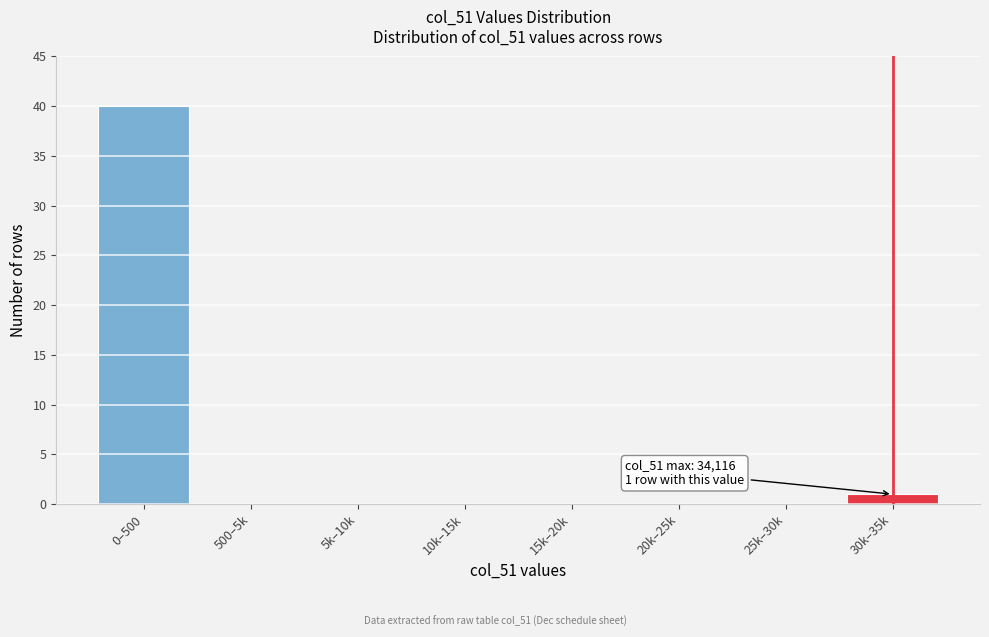

Reading right to left, extract all data points from this chart.

30k–35k=1	25k–30k=0	20k–25k=0	15k–20k=0	10k–15k=0	5k–10k=0	500–5k=0	0–500=40